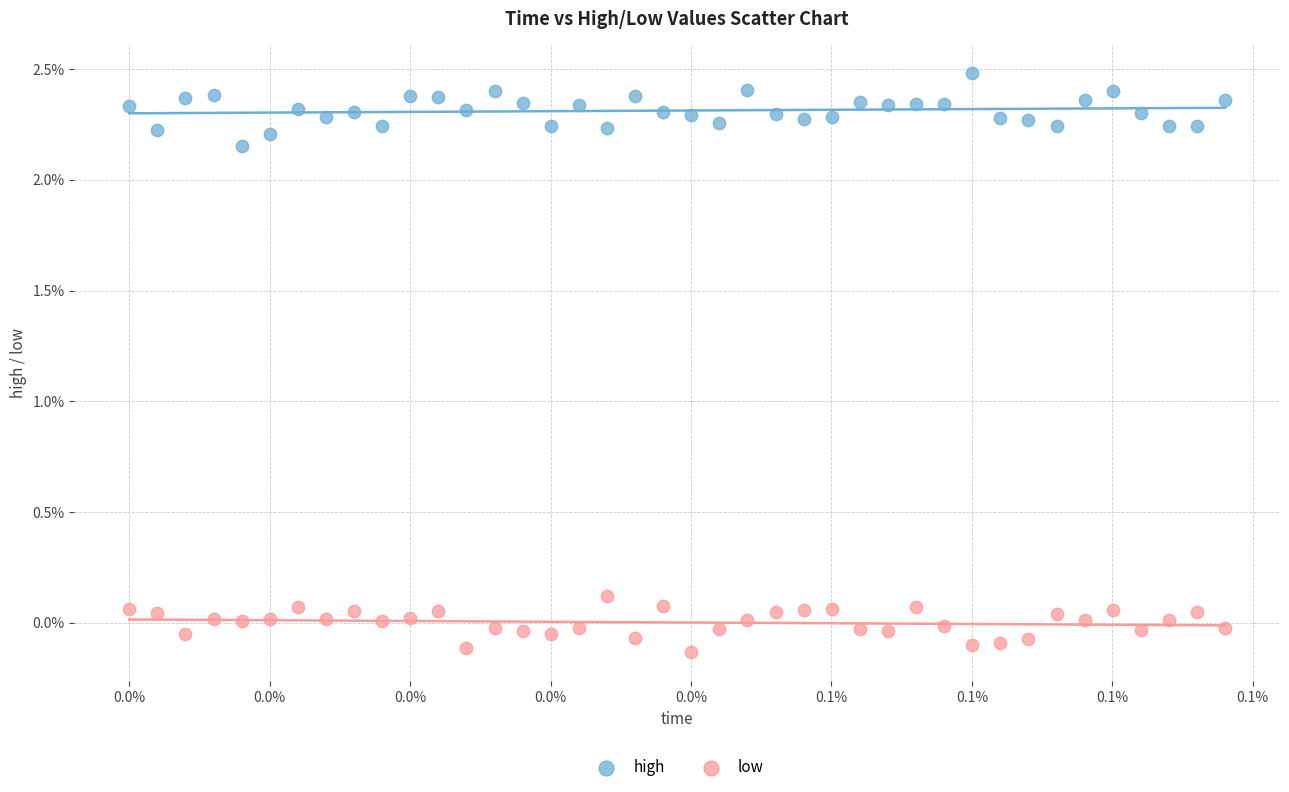

What are all the series names shown in the legend?

high, low